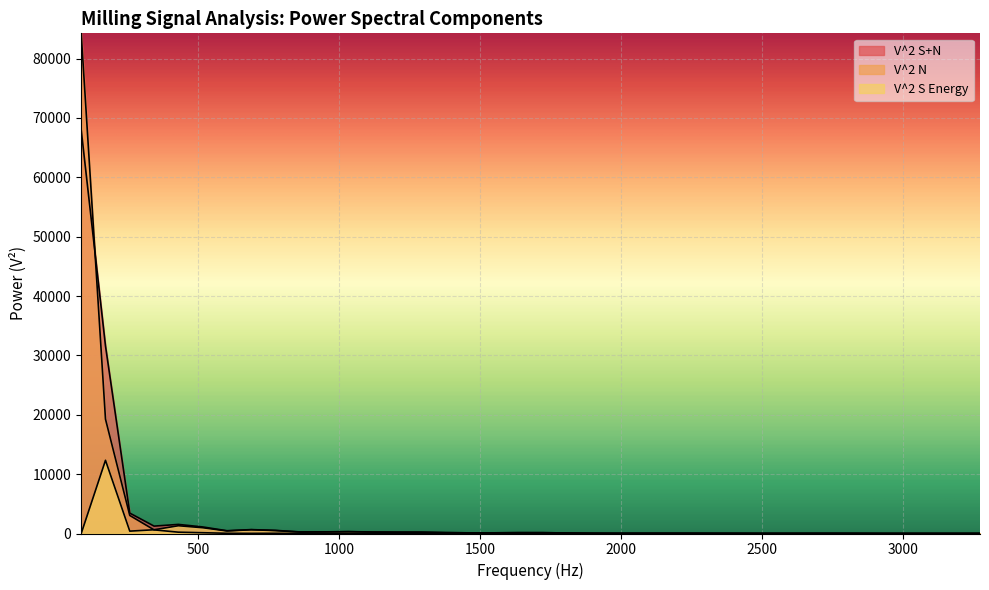

Between 1033.59375 and 2325.585938, which series saw the biggest shift?

V^2 S+N